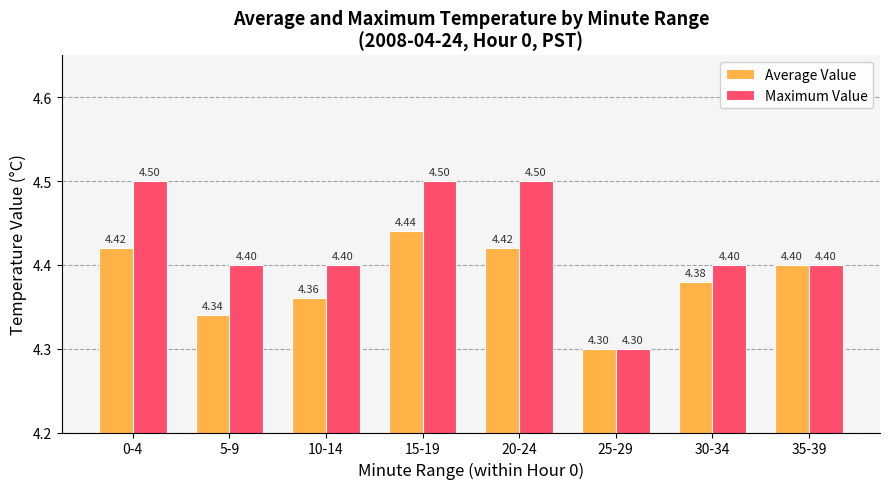

Which category has the lowest value across all series?

25-29